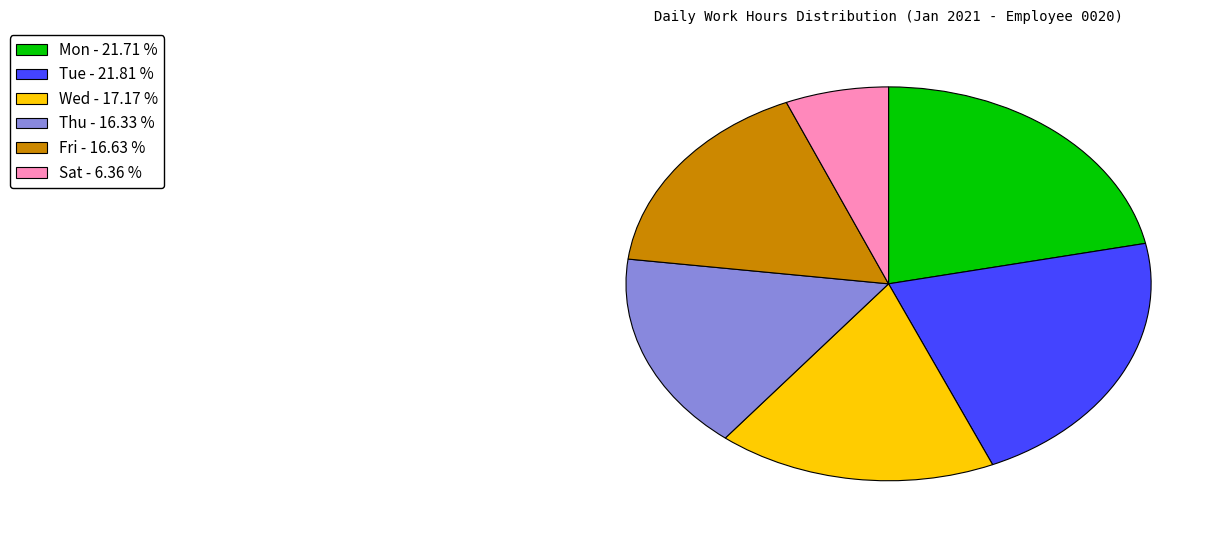

Does any single category account for the majority?

No